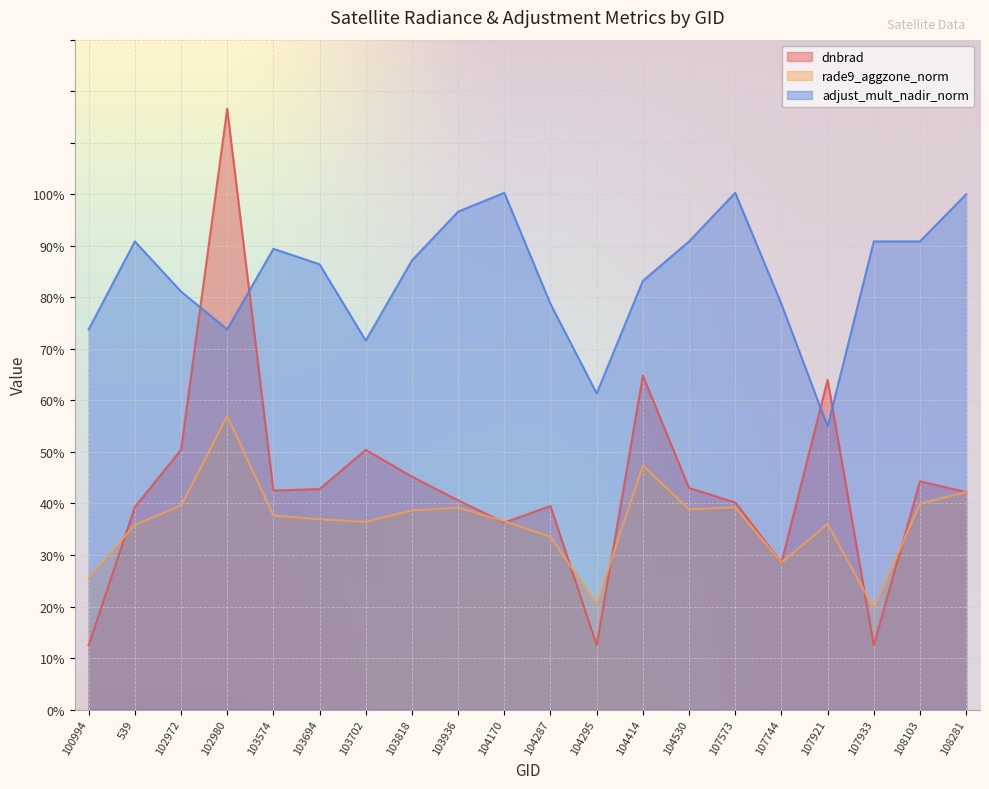

What is the difference between the highest and lowest values at 108281?

0.6